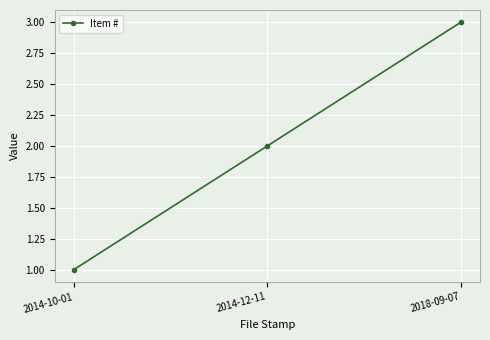

Which label corresponds to the smallest value in the chart?

2014-10-01